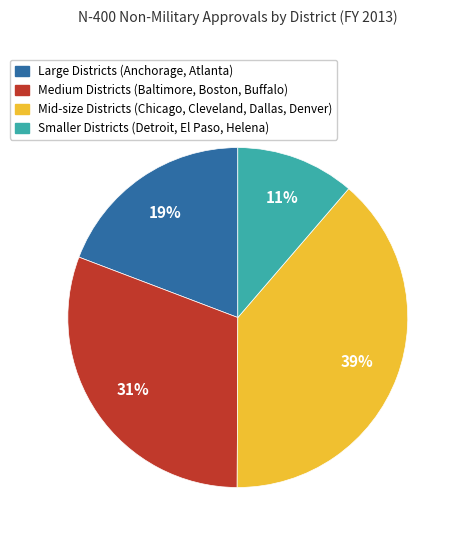

Does any single category account for the majority?

No